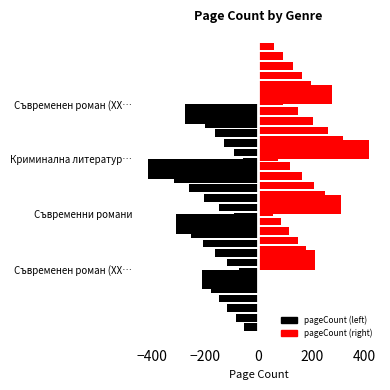

How many distinct data groups are displayed?

2